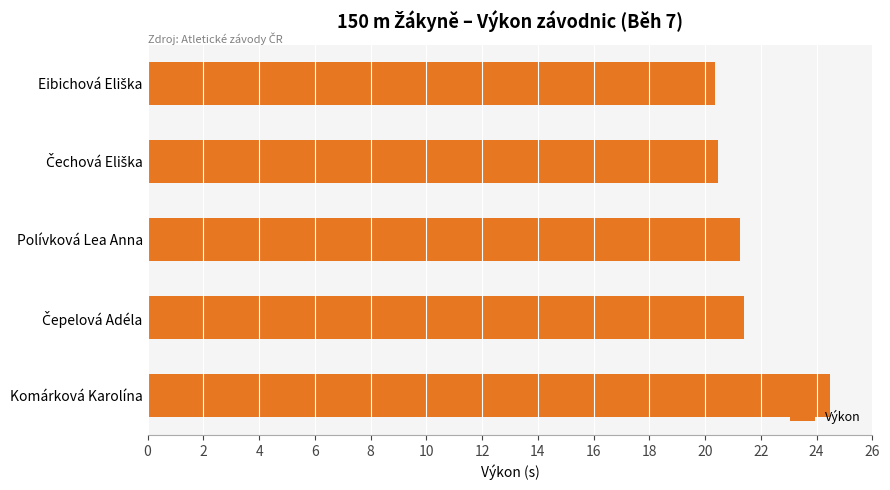

What is the label of the 3rd bar from the top?

Polívková Lea Anna